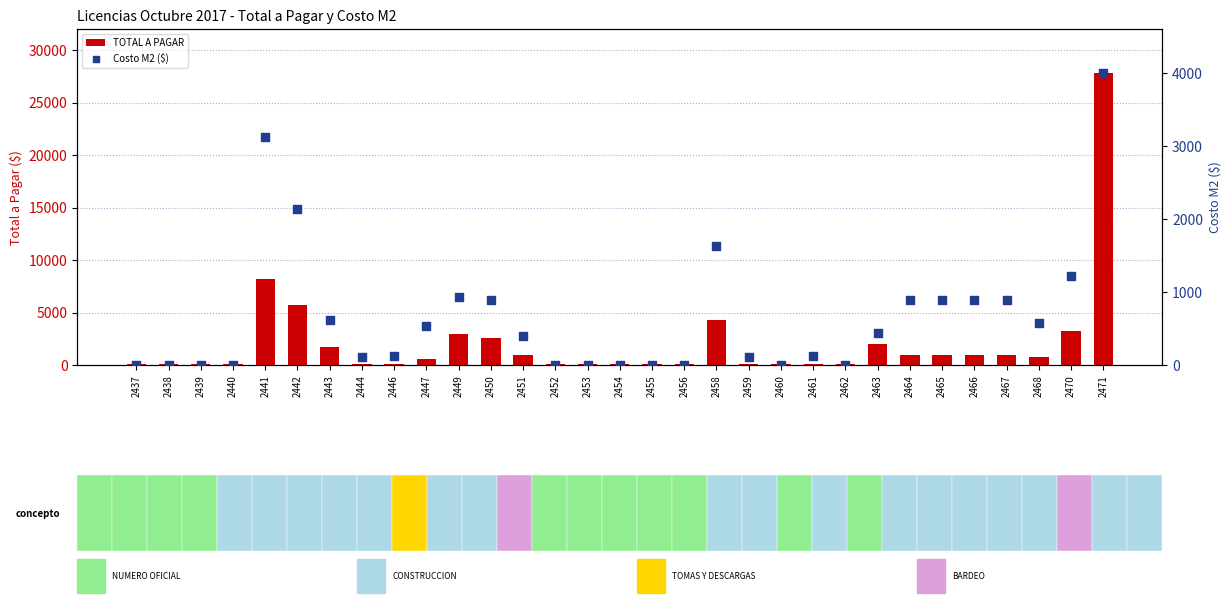

At which category is the sum across all series the highest?

2471